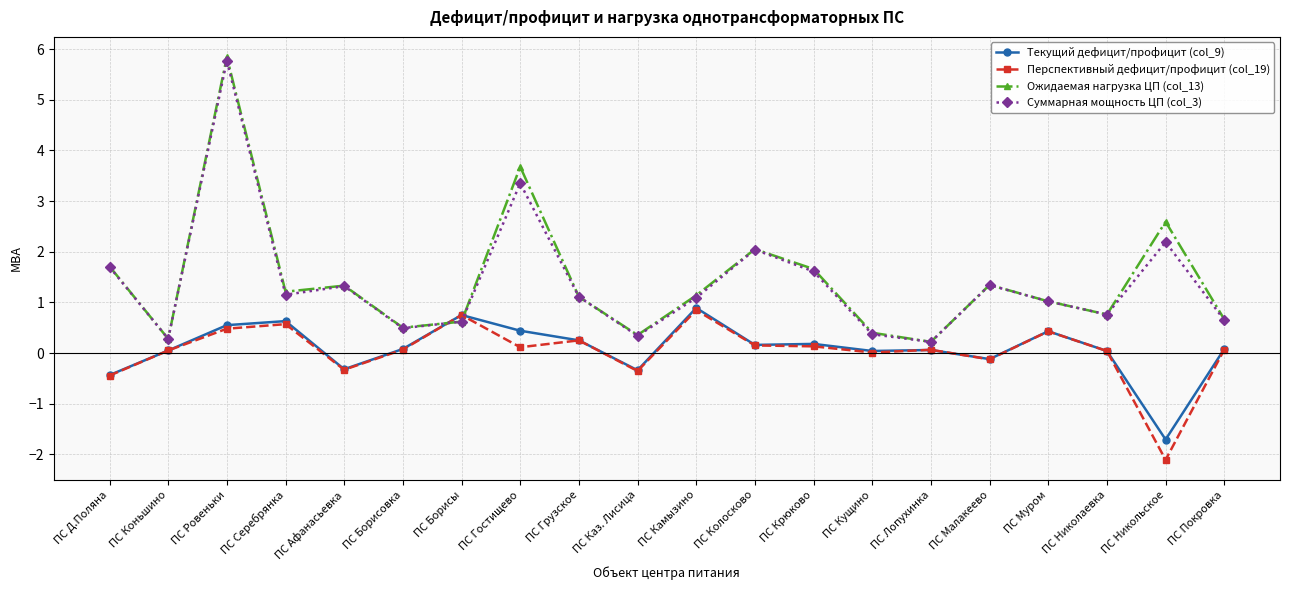

Is the value of Перспективный дефицит/профицит (col_19) at ПС Покровка greater than the value of Ожидаемая нагрузка ЦП (col_13) at ПС Крюково?

No